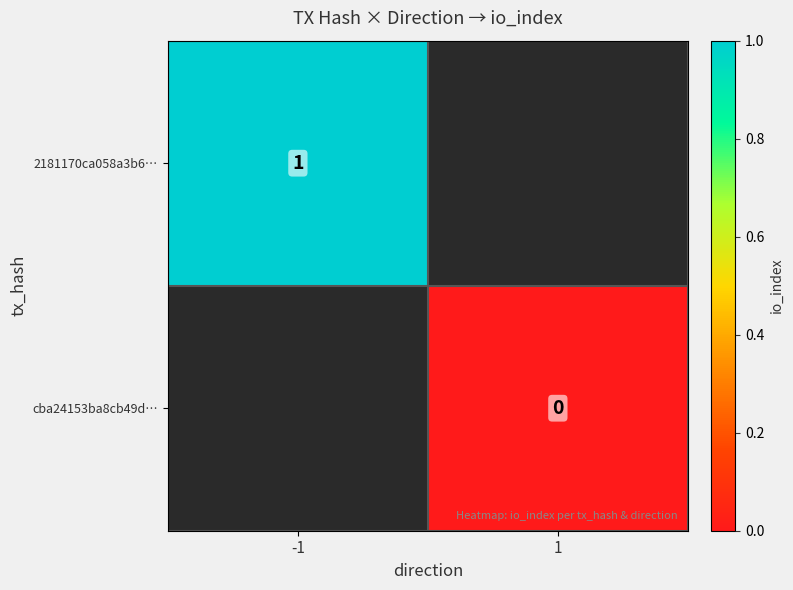

True or false: 2181170ca058a3b6… has a value of 2 at -1.

False